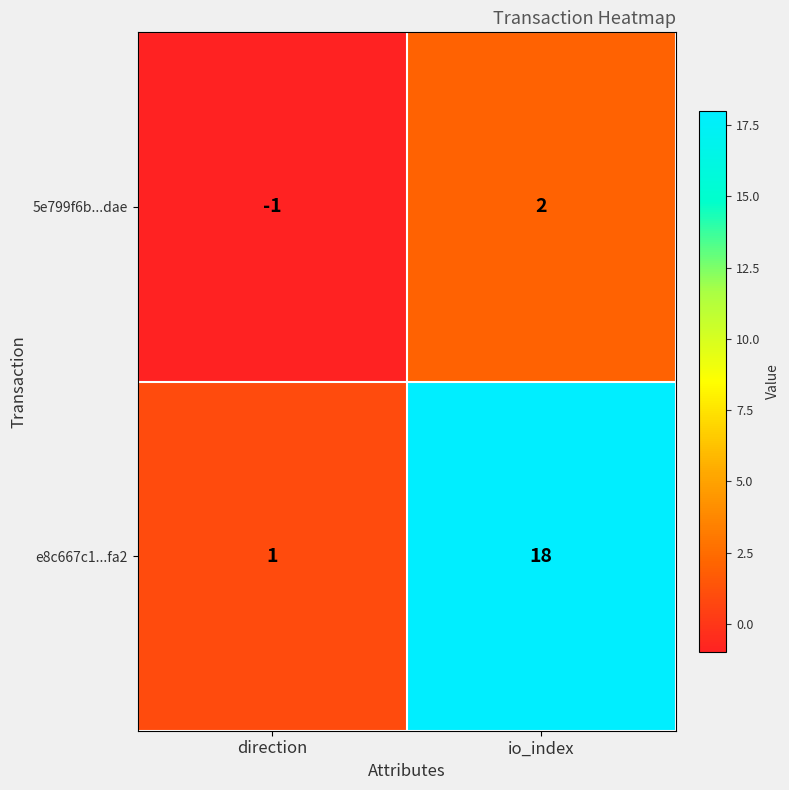

What is the difference between the highest and lowest values at direction?

2